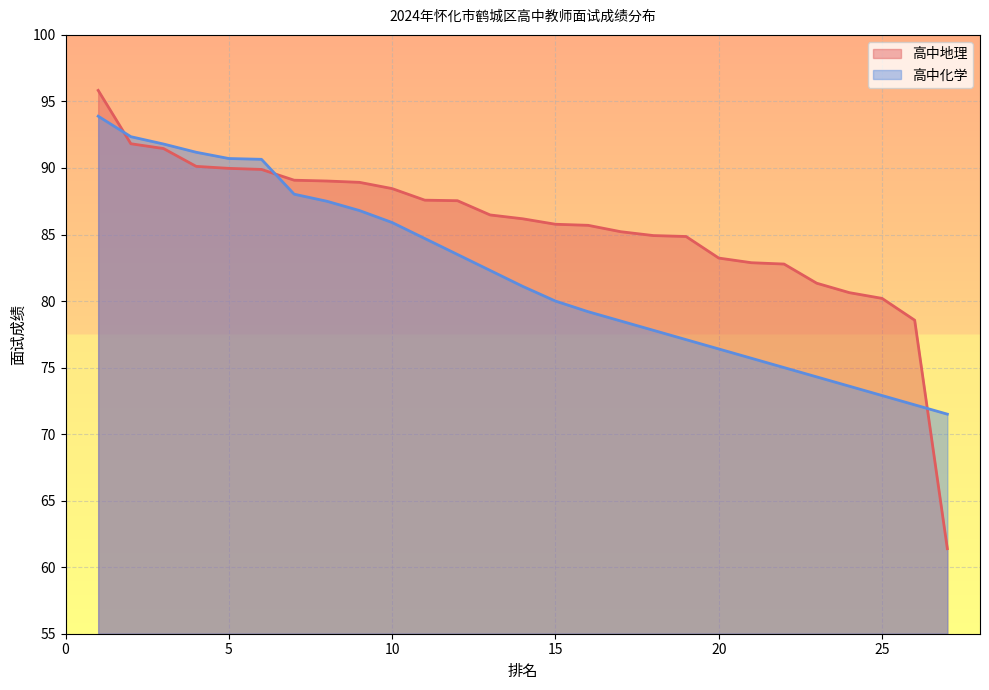

After their last crossing, which series has the higher values: 高中地理 or 高中化学?

高中化学